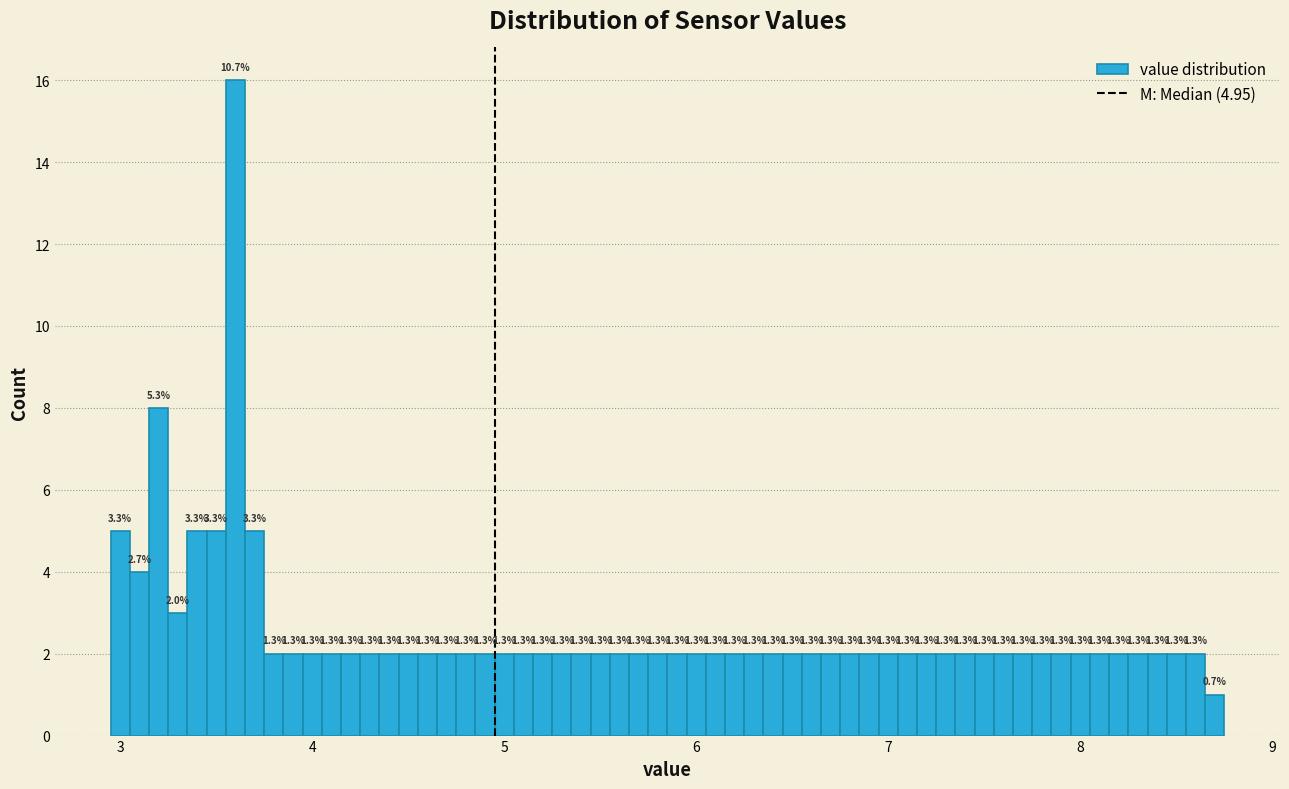

Around what value on the x-axis is the tallest bar? Give the approximate position of its centre, as read against the axis.

3.6